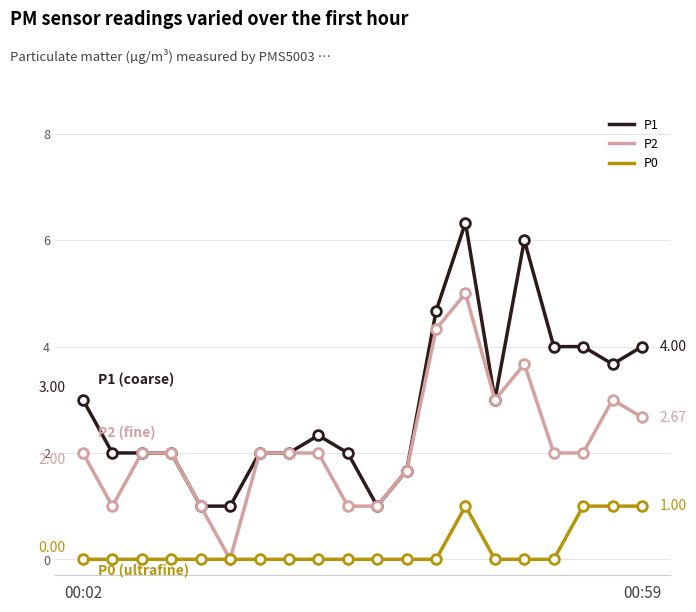

True or false: P1 and P0 cross at least once.

False